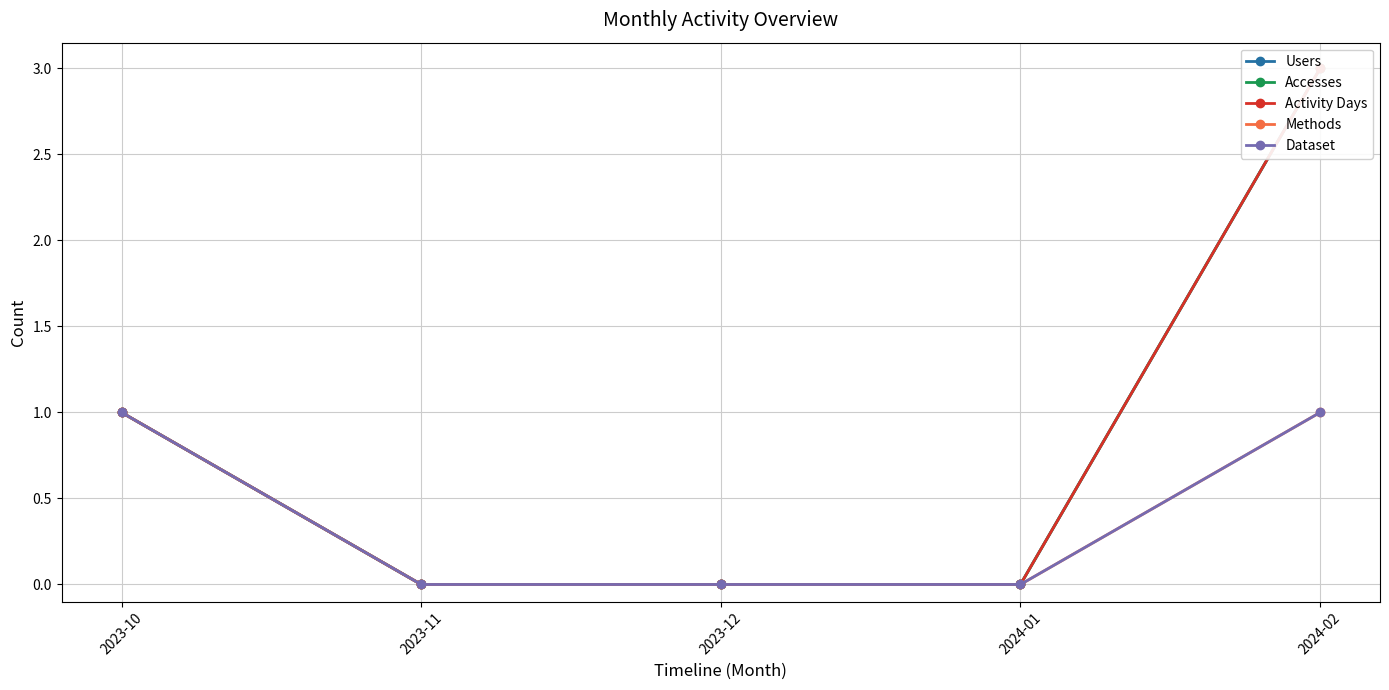

True or false: Methods and Dataset intersect in this chart.

False